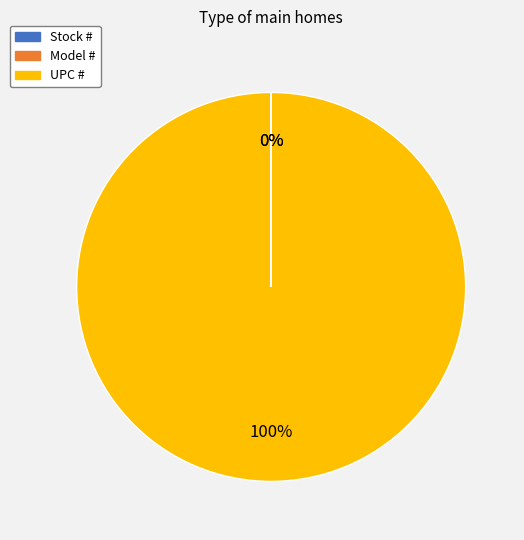

Rank the categories by value from lowest to highest.

Stock #, Model #, UPC #